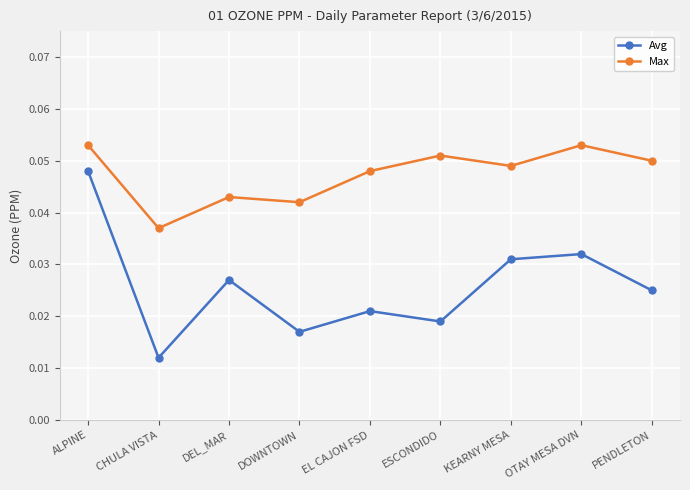

Which series has the largest total across all categories?

Max